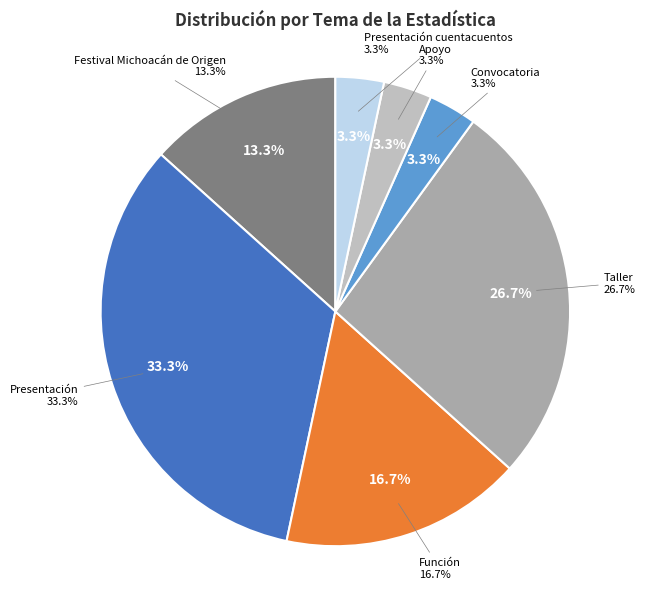

Combined, what portion of the pie is Apoyo and Función?

20.0%